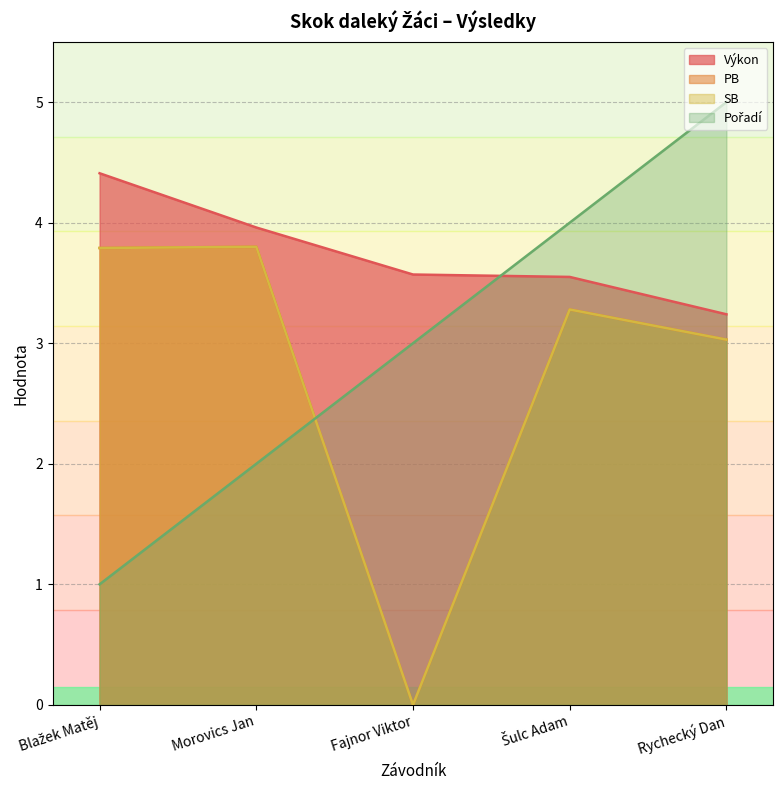

At which category is the sum across all series the highest?

Rychecký Dan